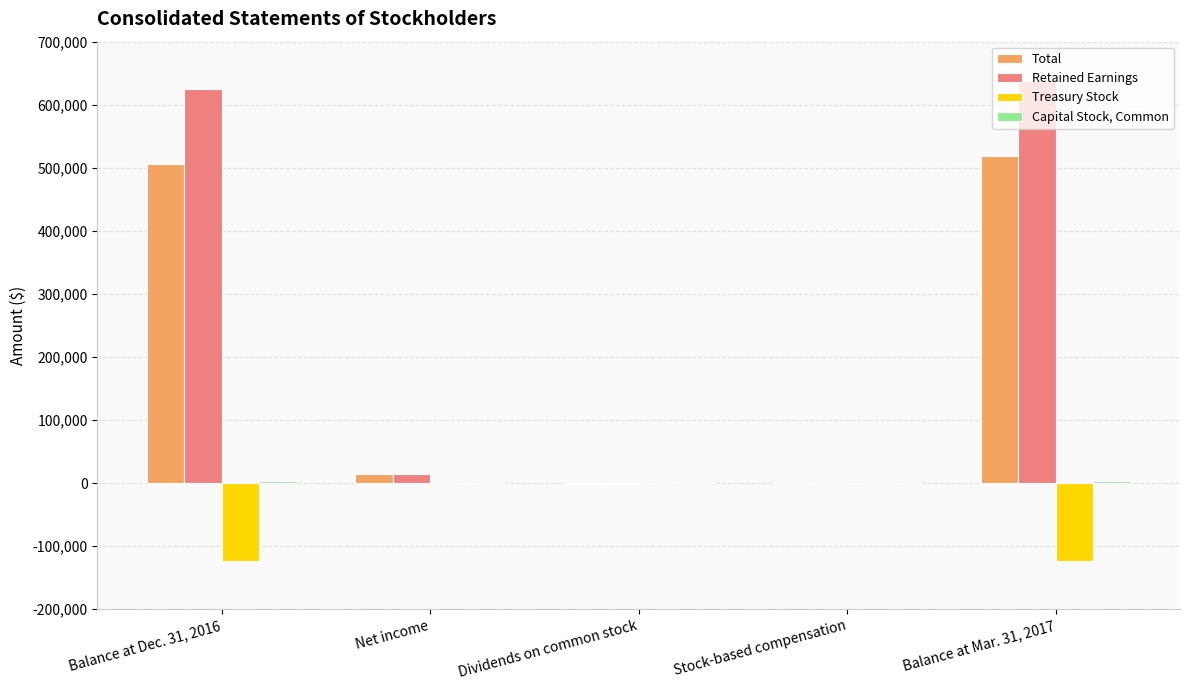

True or false: Retained Earnings has a value of 0 at Stock-based compensation.

True